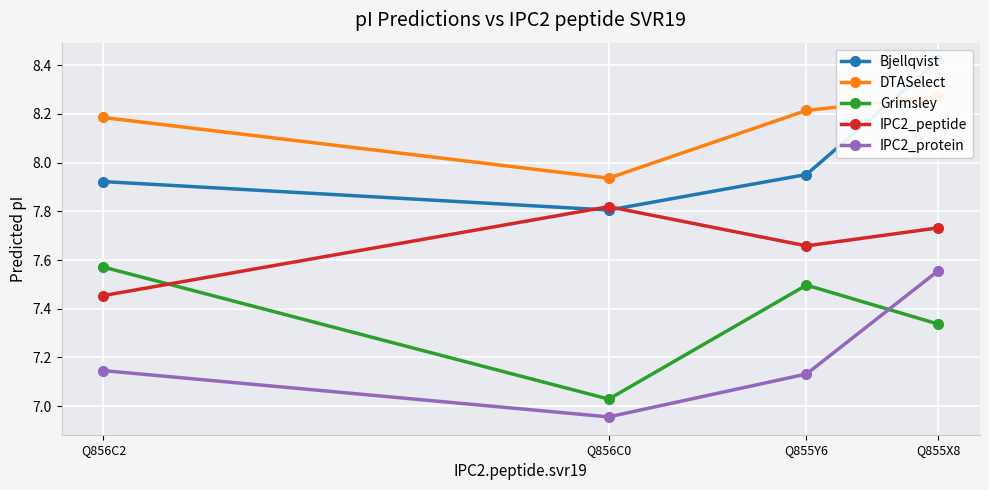

What is the greatest value displayed?

8.4